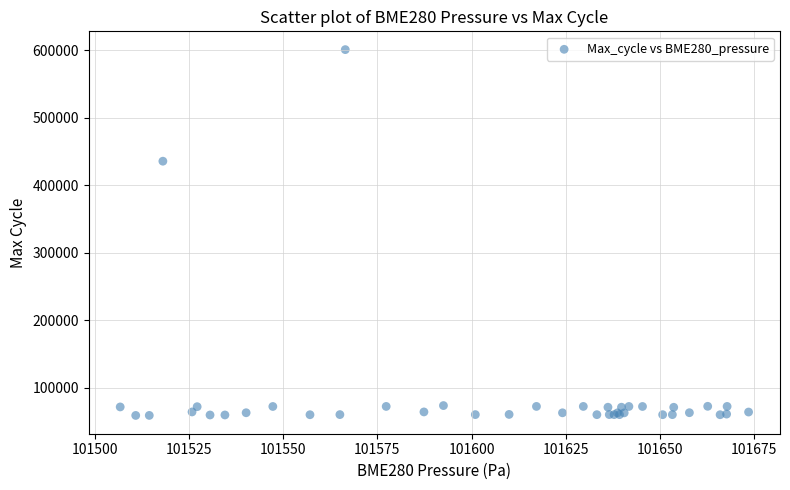

What Y value in the scatter plot is closest to 330037?

435620